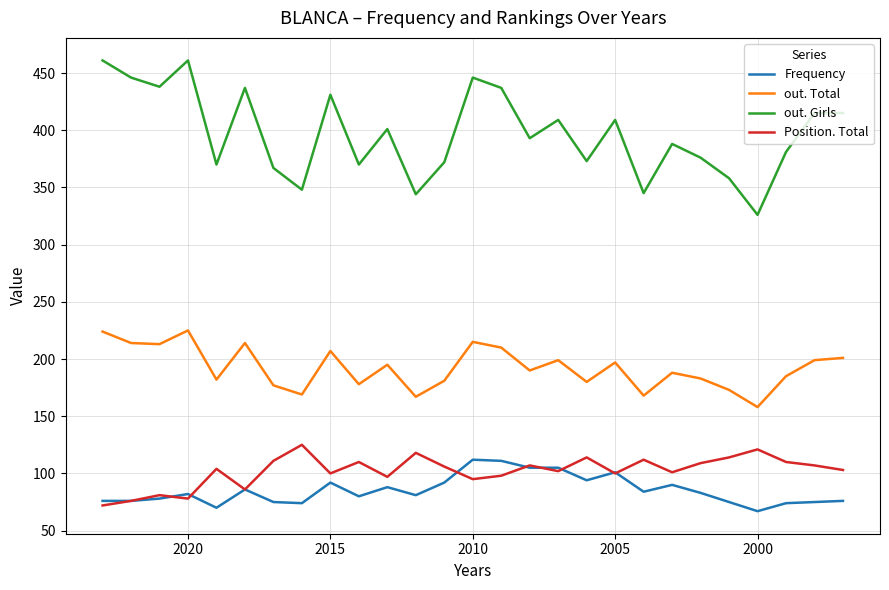

What is the maximum value shown in the chart?

461